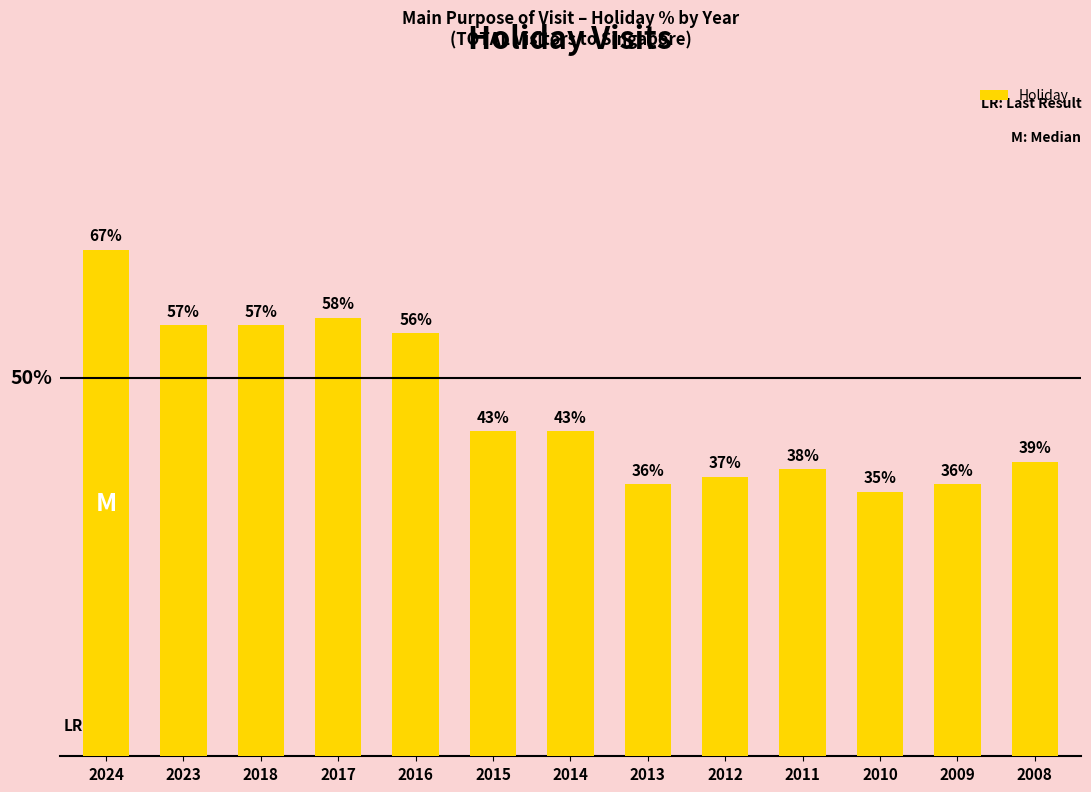

Does the chart contain any negative values?

No